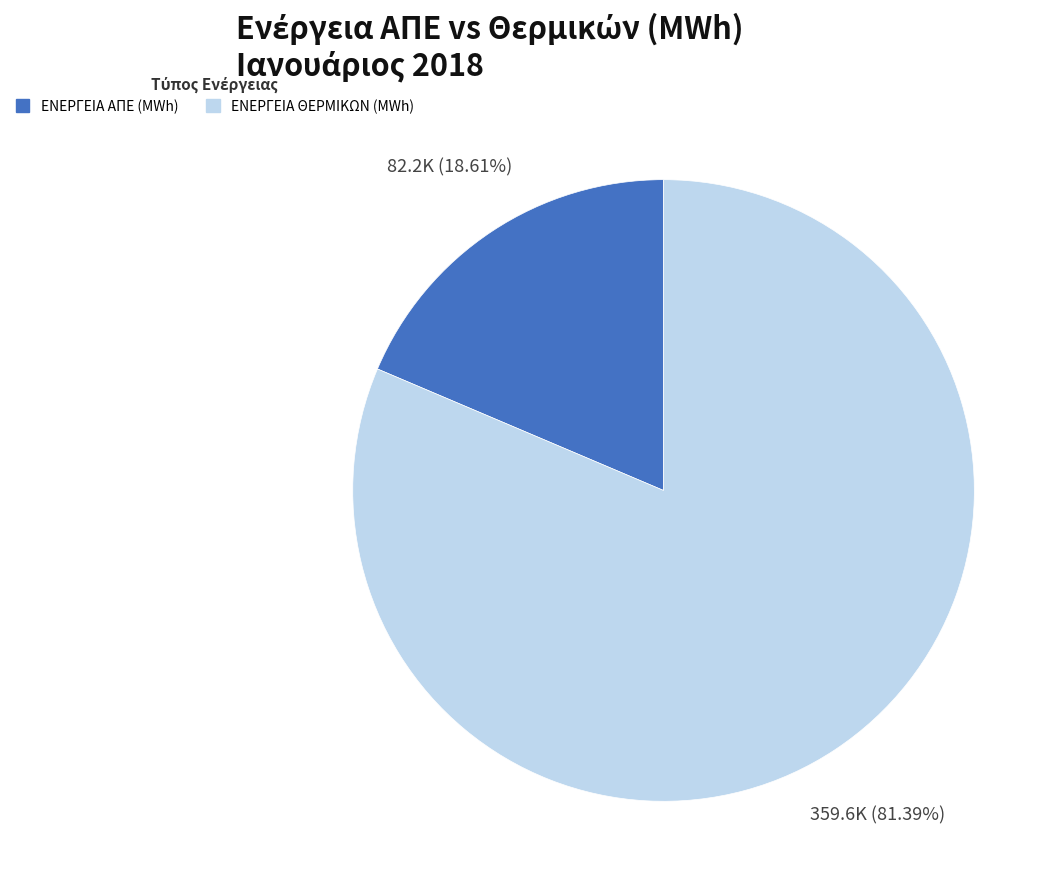

Which has a higher value, ΕΝΕΡΓΕΙΑ ΑΠΕ (MWh) or ΕΝΕΡΓΕΙΑ ΘΕΡΜΙΚΩΝ (MWh)?

ΕΝΕΡΓΕΙΑ ΘΕΡΜΙΚΩΝ (MWh)